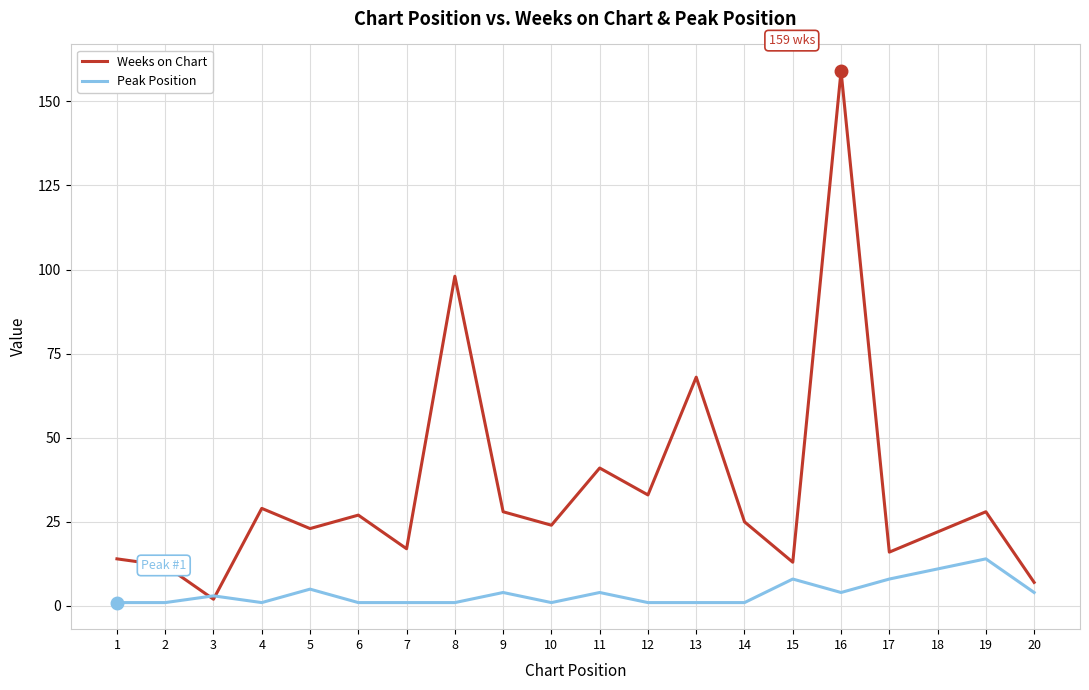

What is the total value across all series at 17?

24